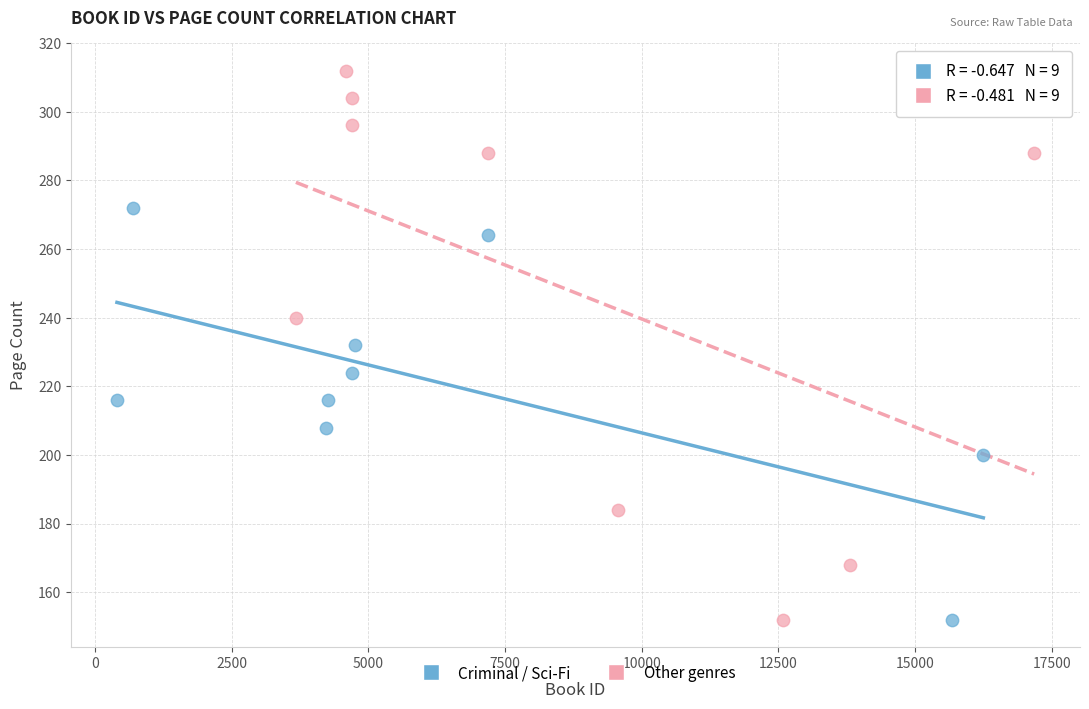

Which series contains the highest Y value?

Other genres